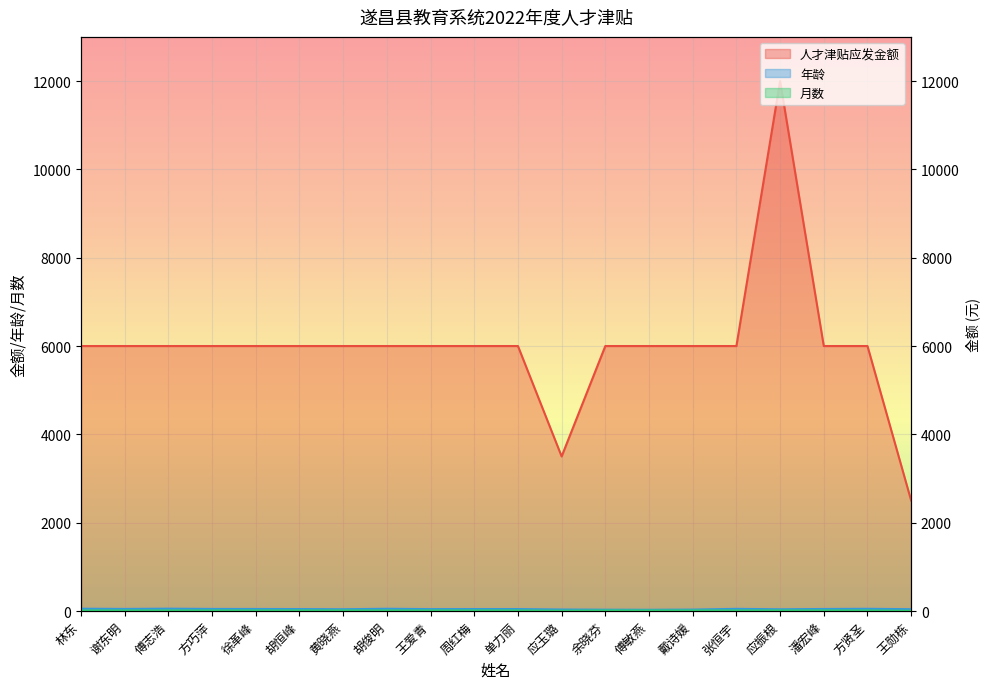

Where is 月数 nearest to the value 8?

应玉璐